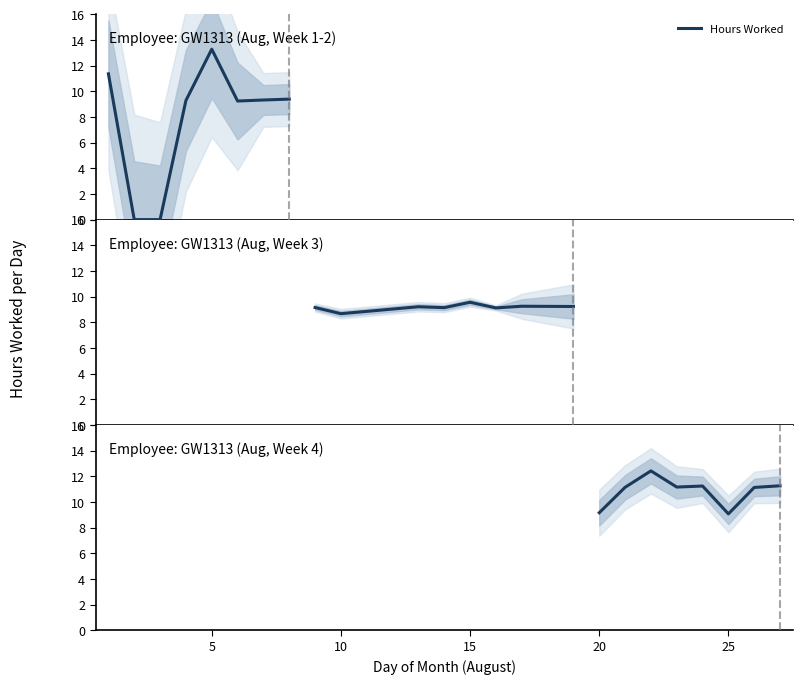

Is this an area chart (filled region under the line)?

No